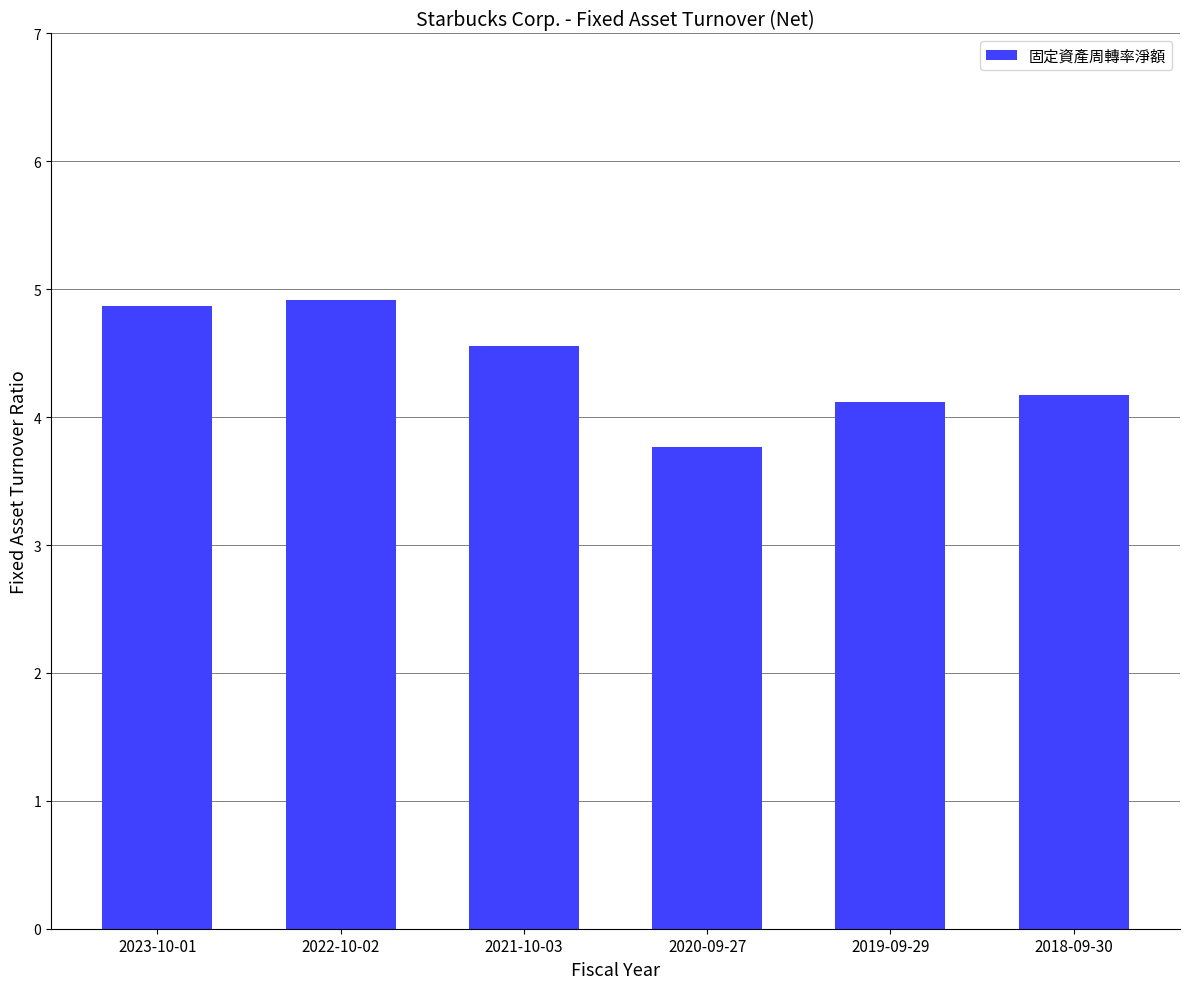

How many categories are shown in the chart?

6